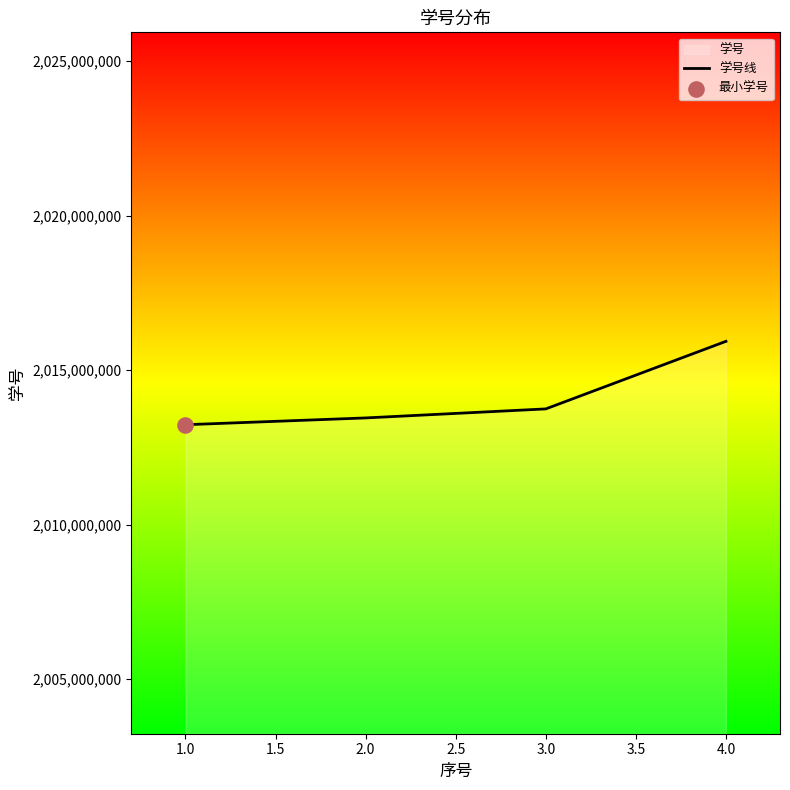

Which has a higher value, 2.0 or 1.0?

2.0